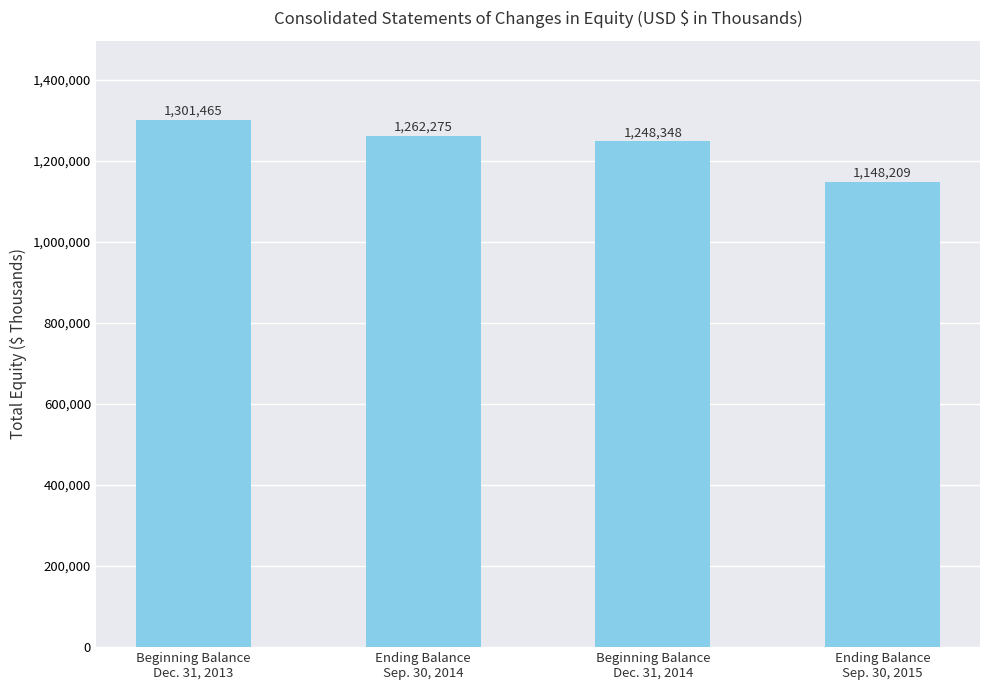

What is the ratio of the value at Ending Balance
Sep. 30, 2015 to the value at Ending Balance
Sep. 30, 2014?

0.9